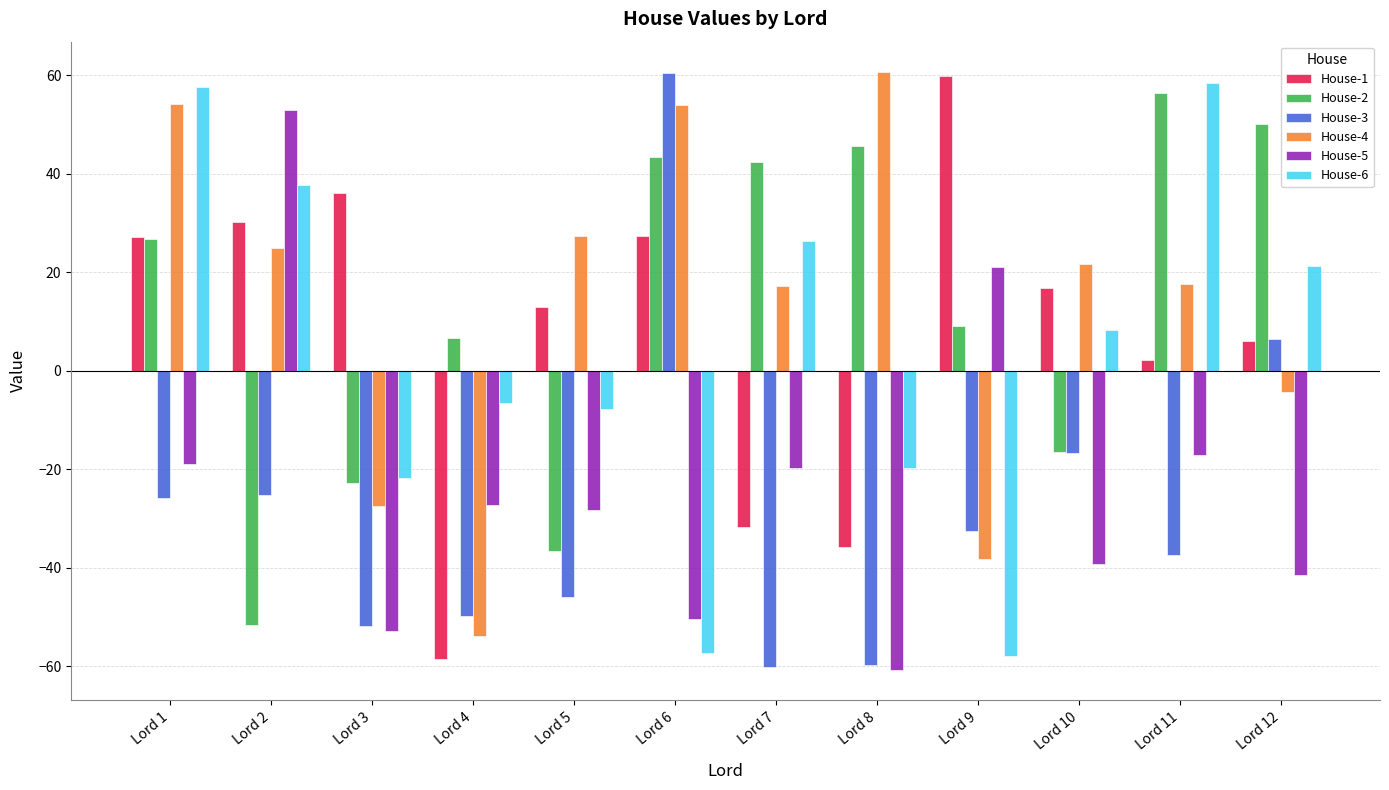

Are the bars grouped side by side (vs. stacked)?

Yes